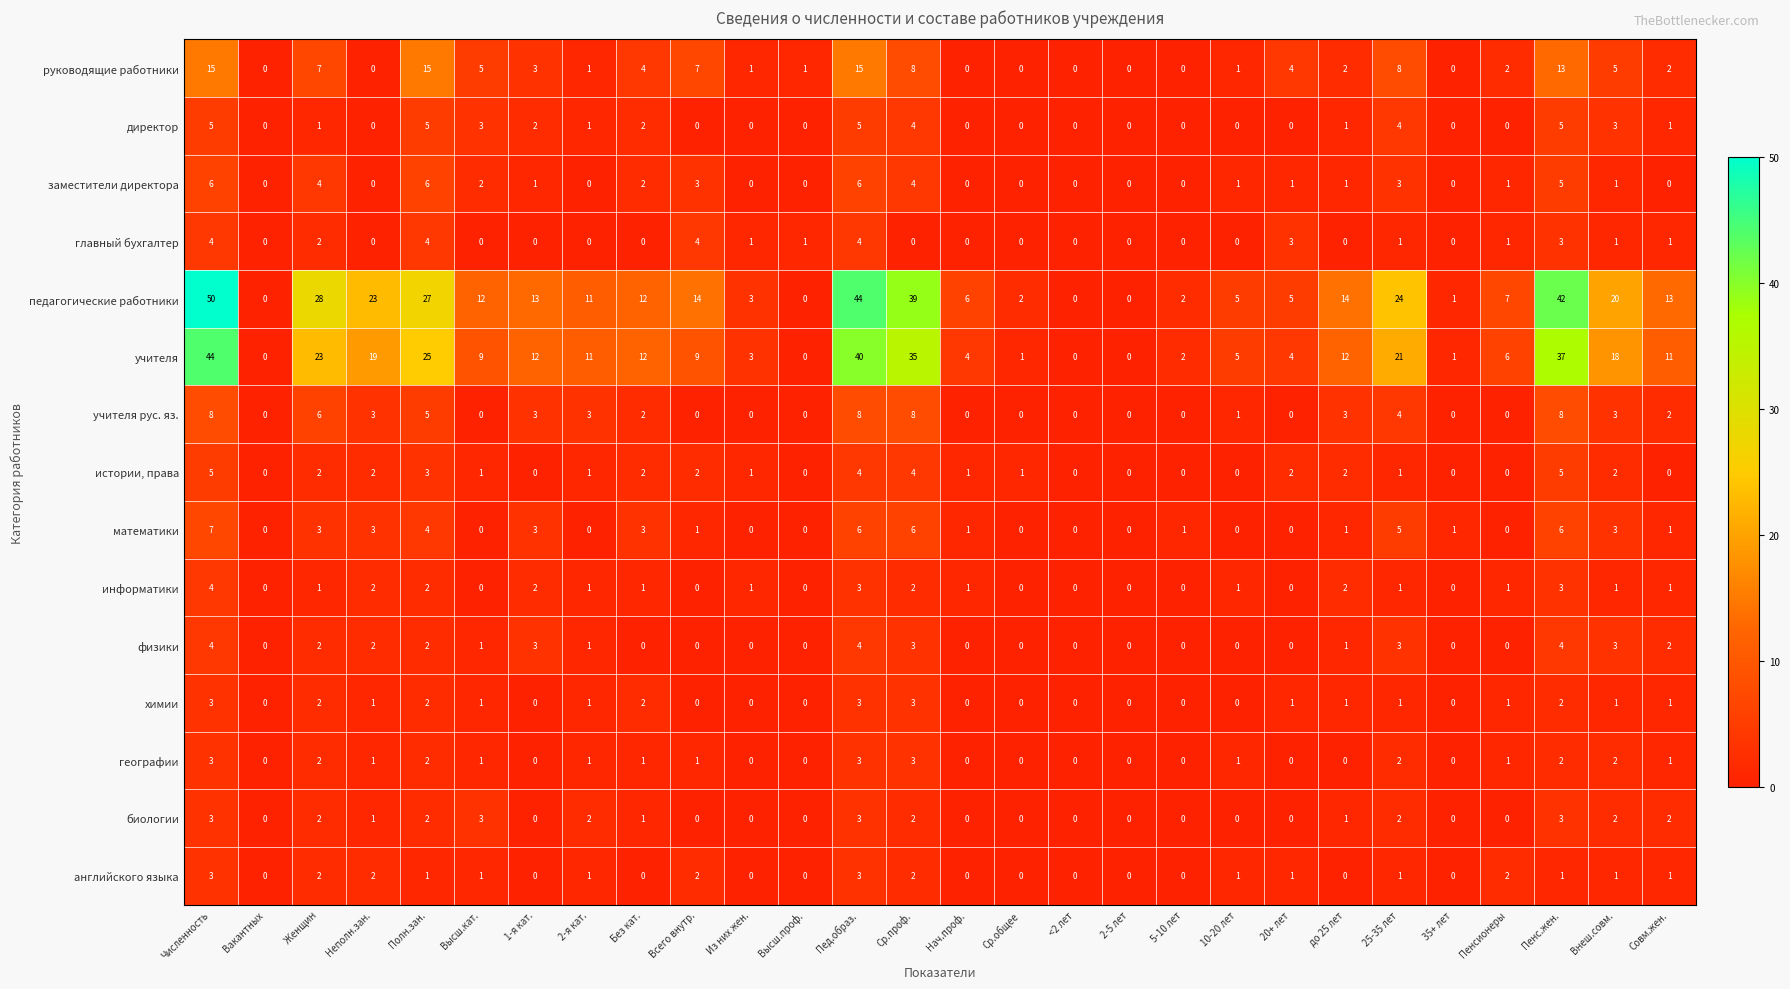

What is the difference between the highest and lowest values at Полн.зан.?

26